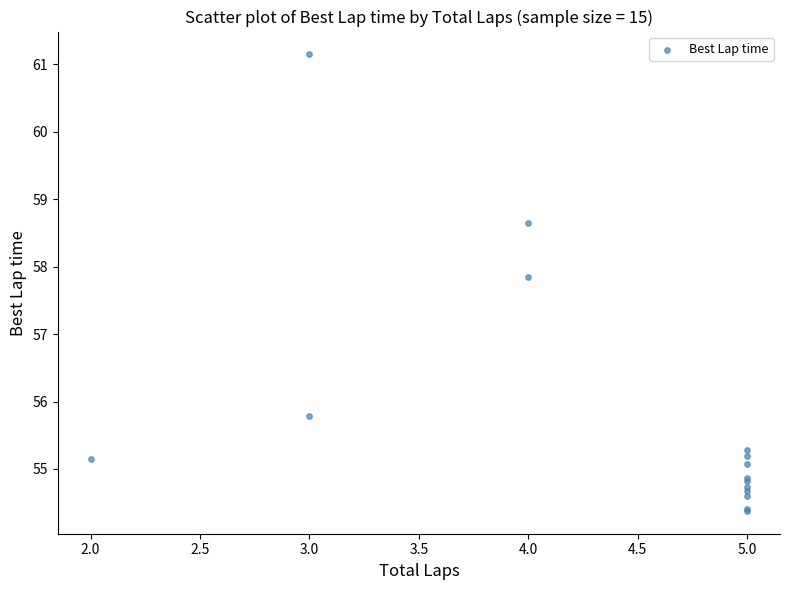

What Y value in the scatter plot is closest to 57?

57.9